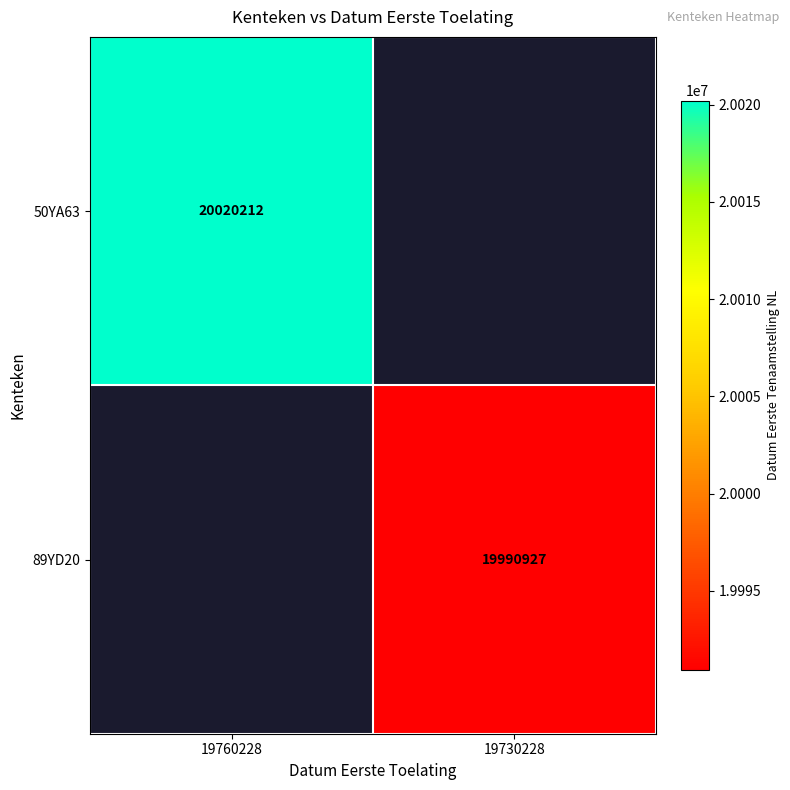

Which has a higher value, 19760228 or 19730228?

19760228